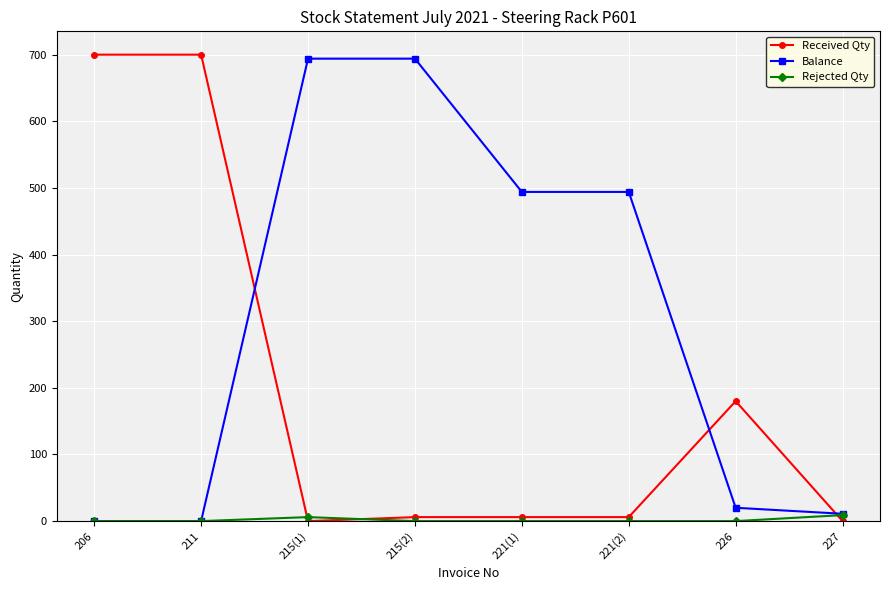

Reading left to right, what are all the values shown in this chart?

Received Qty: 206=700	211=700	215(1)=0	215(2)=6	221(1)=6	221(2)=6	226=180	227=0
Balance: 206=0	211=0	215(1)=694	215(2)=694	221(1)=494	221(2)=494	226=20	227=11
Rejected Qty: 206=0	211=0	215(1)=6	215(2)=0	221(1)=0	221(2)=0	226=0	227=9